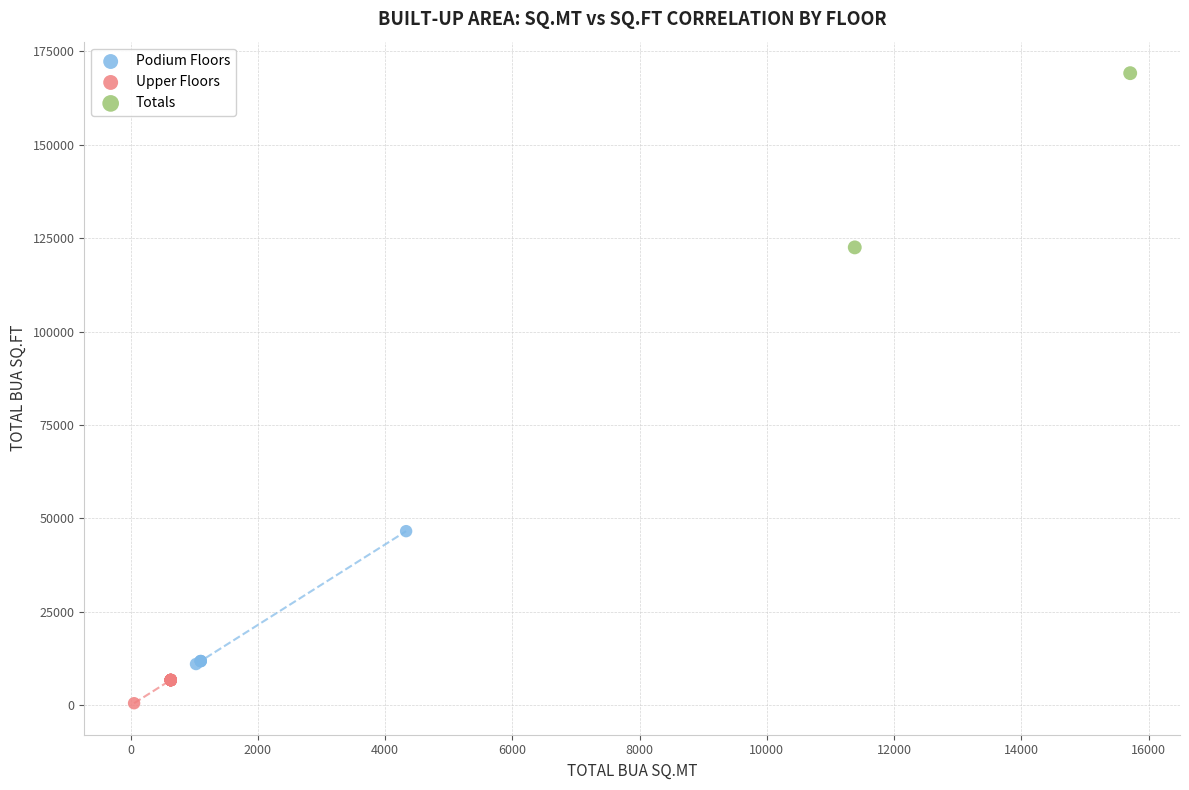

What are all the series names shown in the legend?

Podium Floors, Upper Floors, Totals